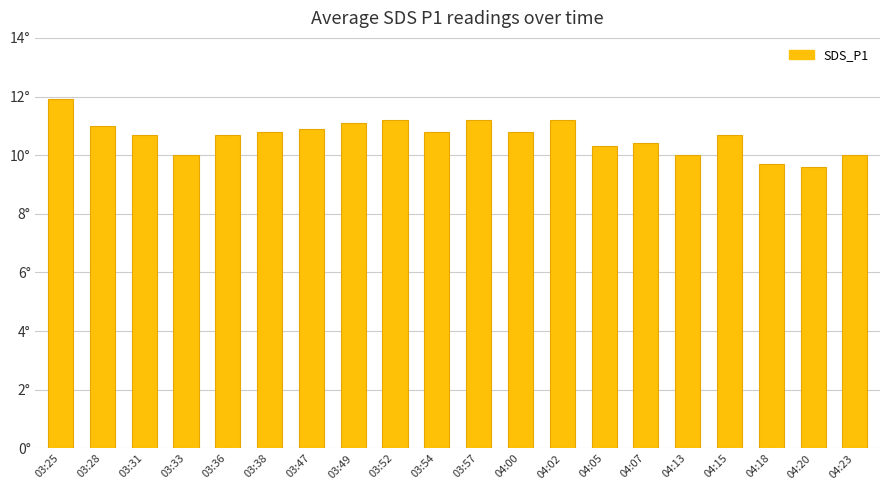

True or false: the data shows 10.8 at 03:54.

True